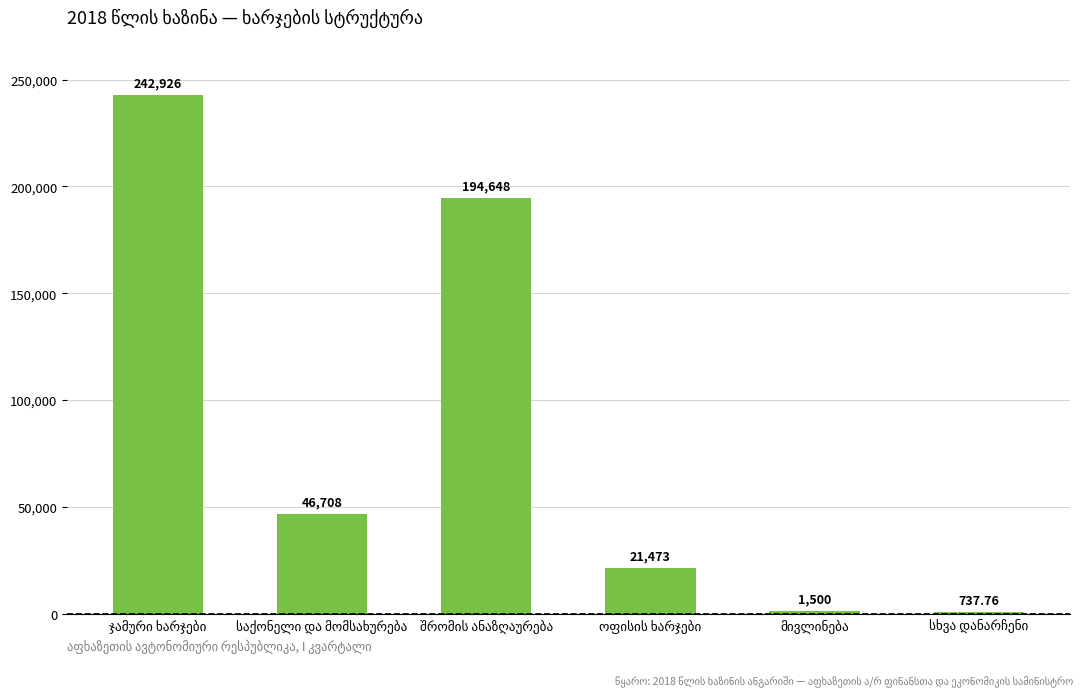

How many data points does each series have?

6